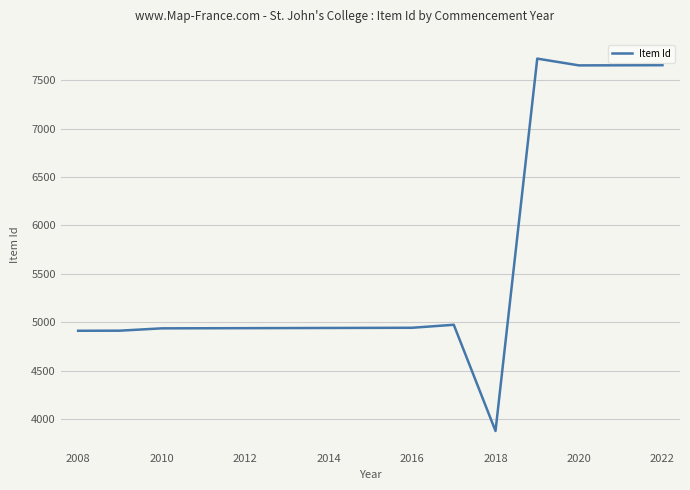

What is the difference between the maximum and minimum values?

3850